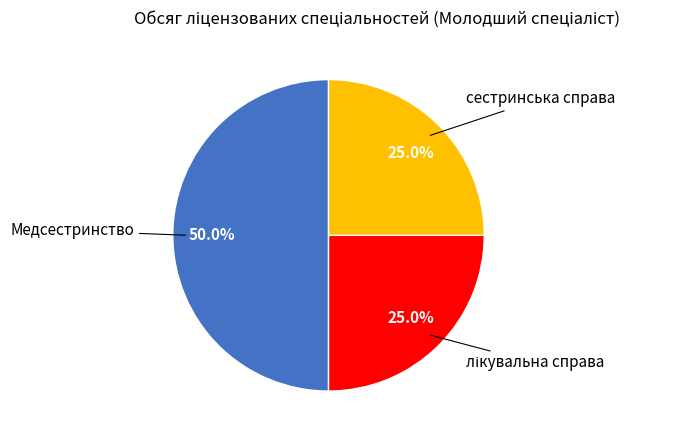

Which slice is the smallest?

лікувальна справа